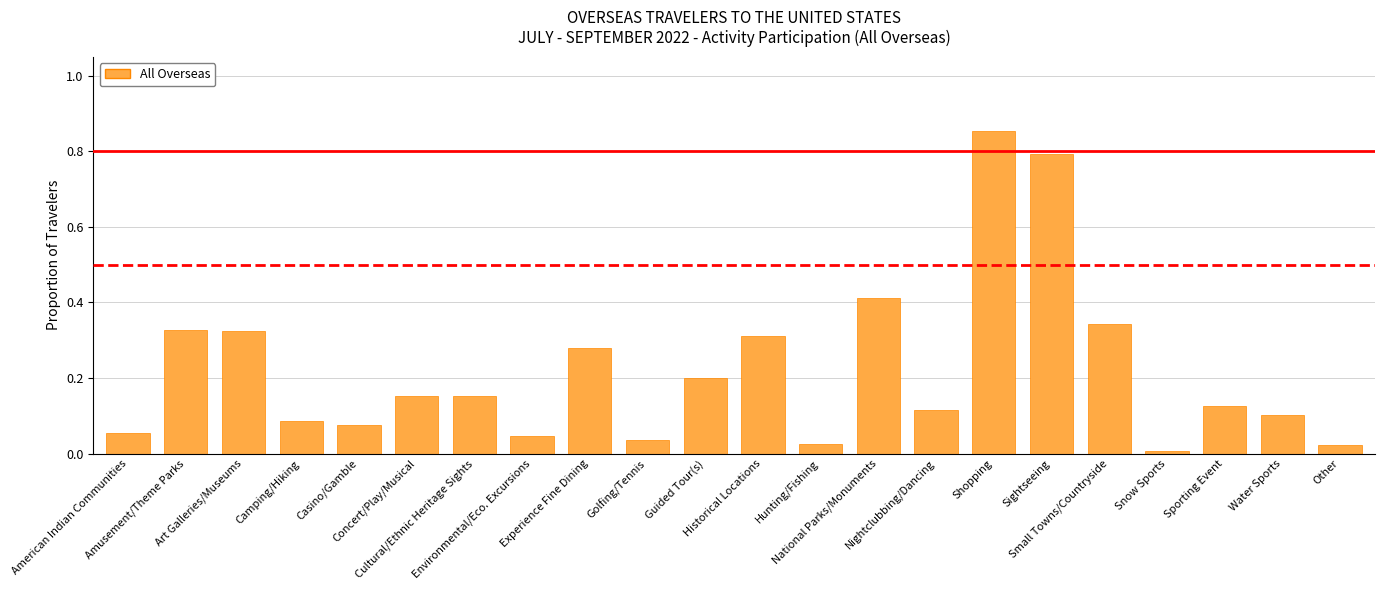

What is the difference between the maximum and second lowest values?

0.8